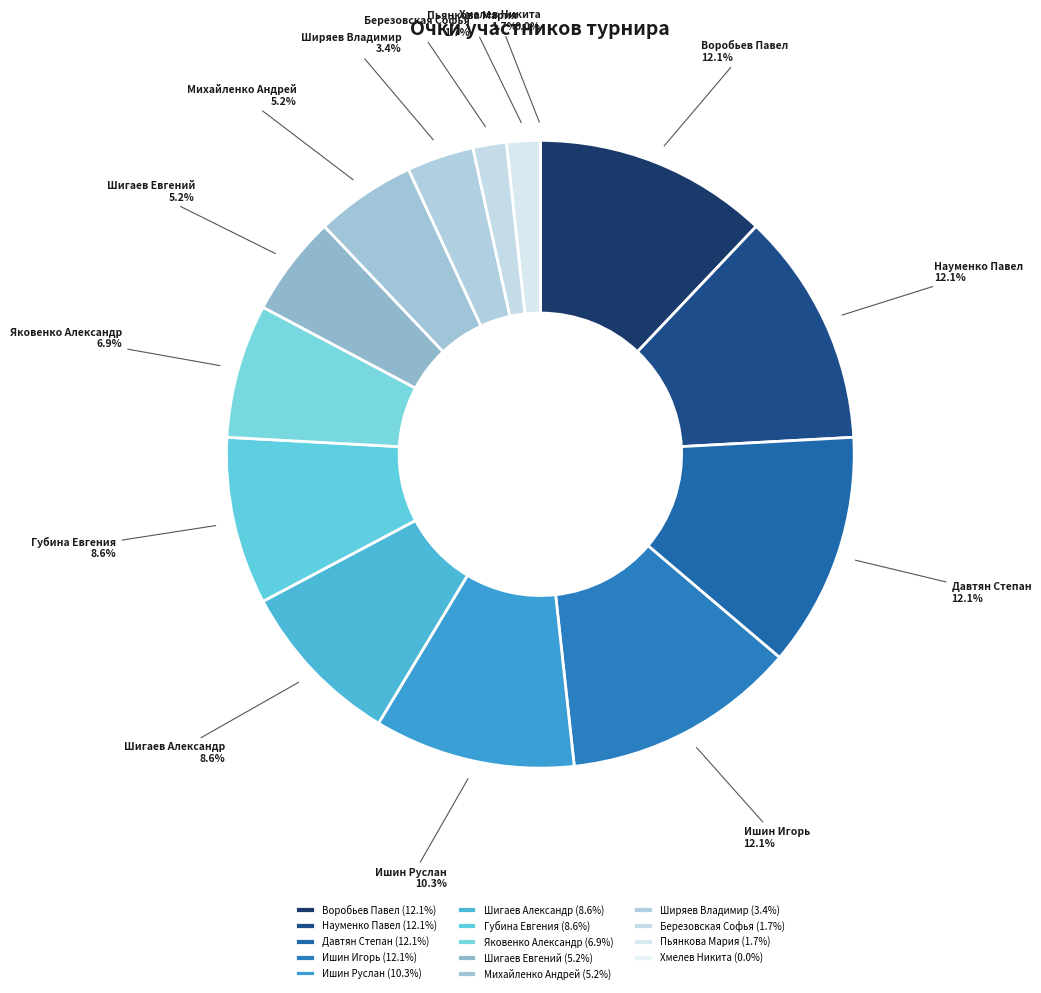

Does Шигаев Александр represent more than half of the total?

No